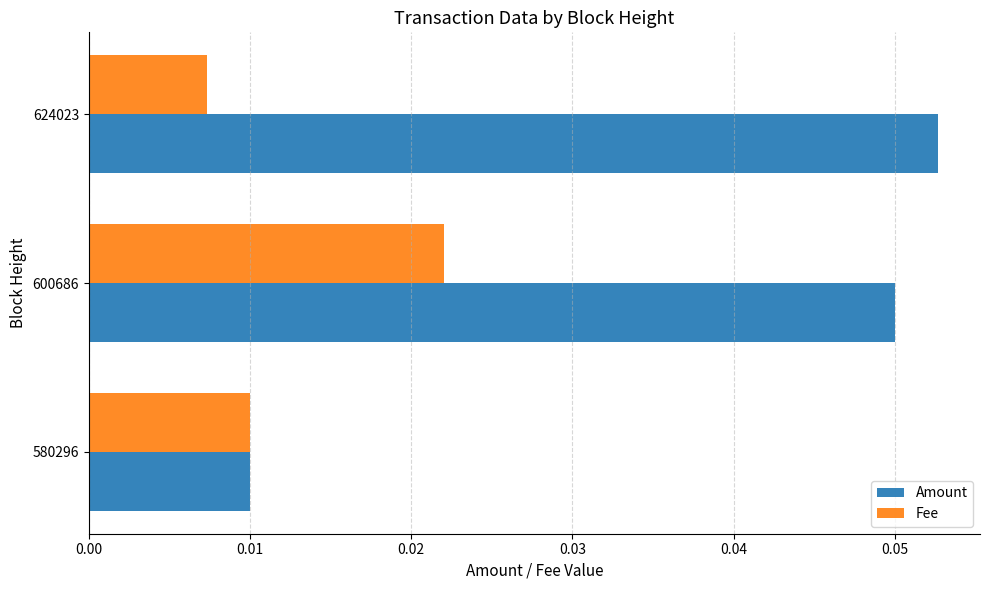

At which category is the sum across all series the highest?

600686